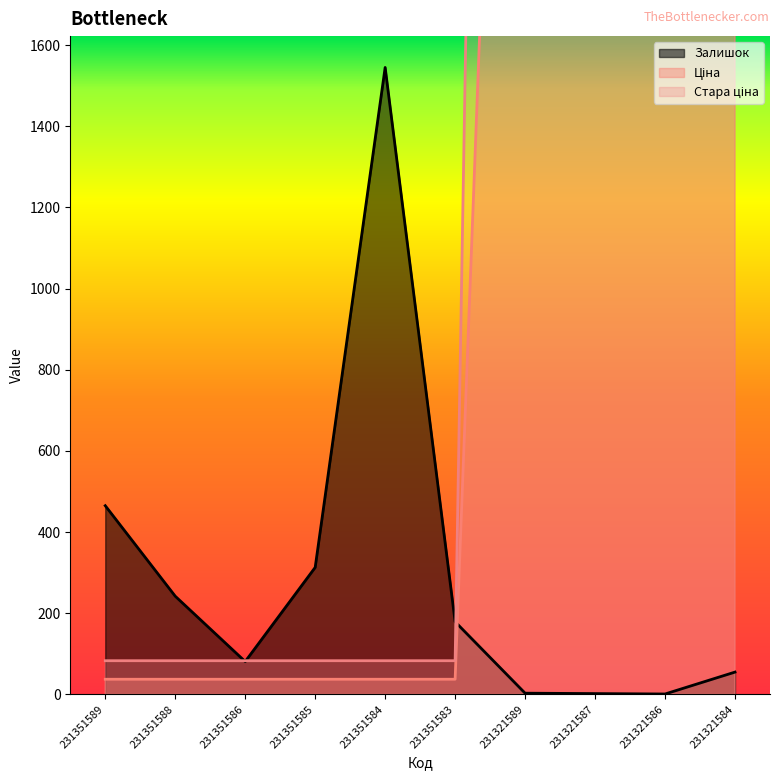

True or false: Стара ціна and Залишок intersect in this chart.

True